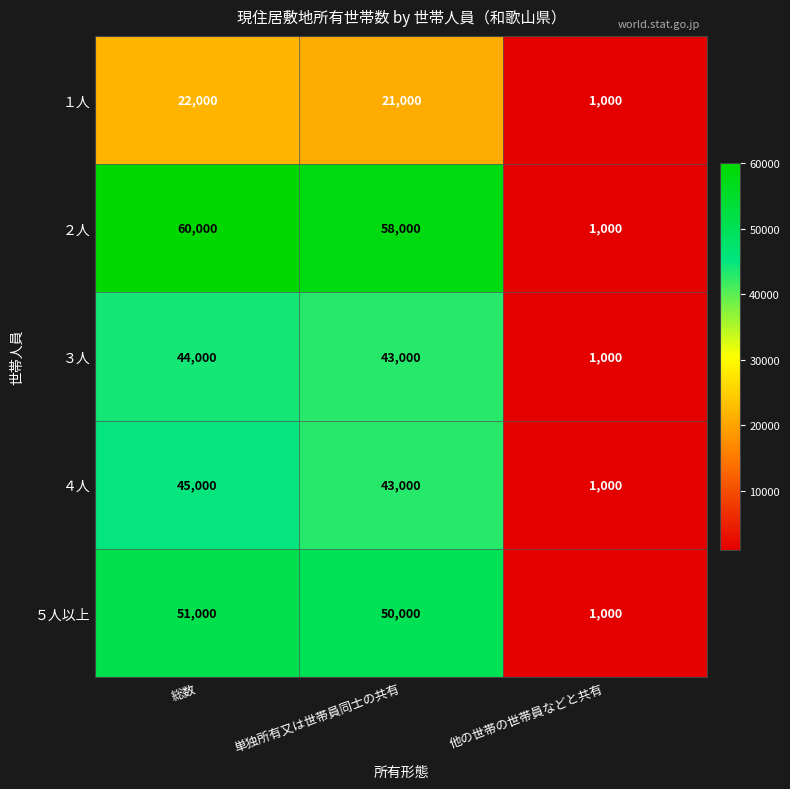

What is the sum of all ２人 values?

119000